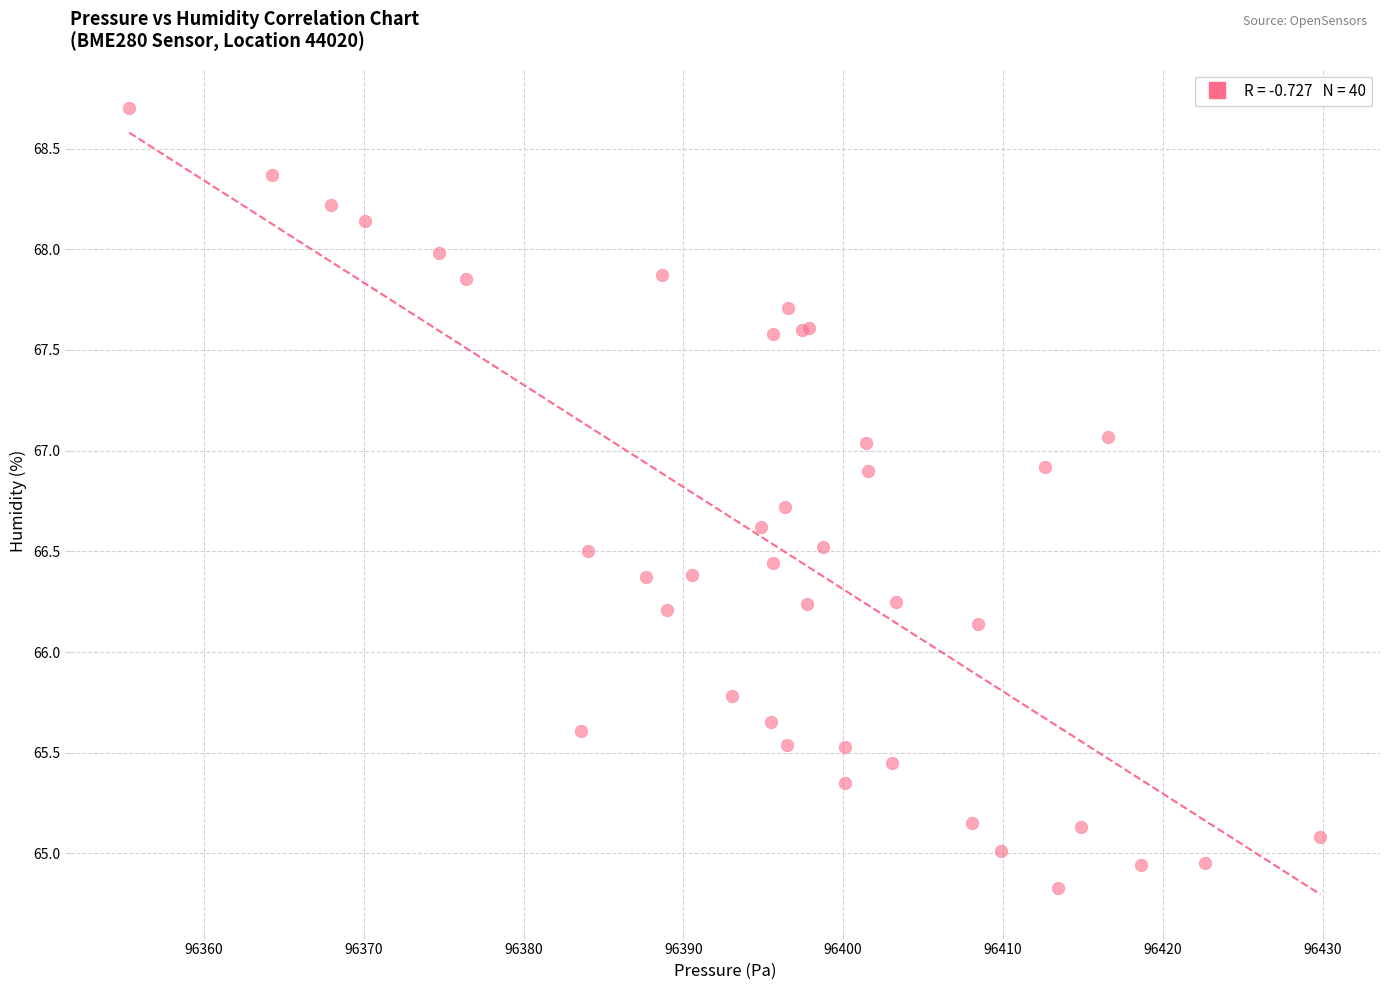

What Y value in the scatter plot is closest to 66?

66.1